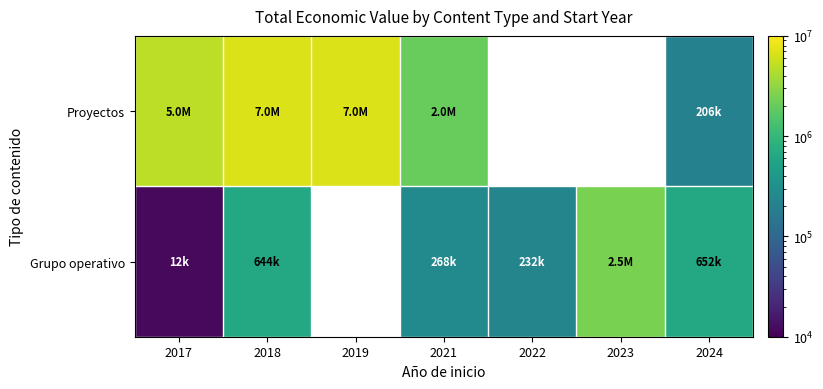

Rank the series by their maximum value, from lowest to highest.

Grupo operativo, Proyectos